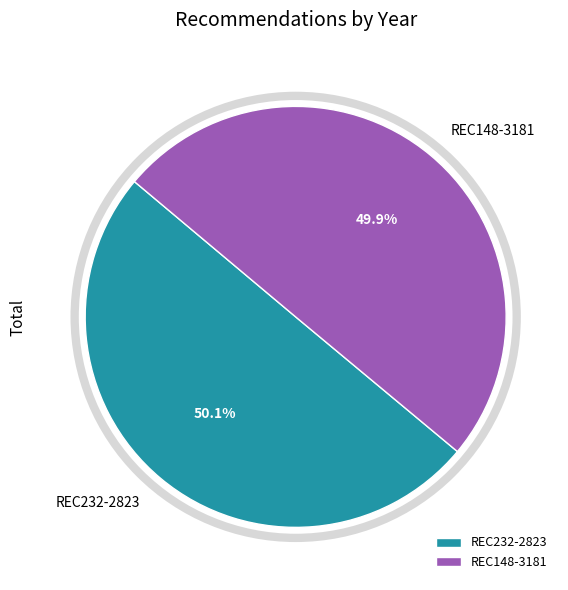

What percentage do REC232-2823 and REC148-3181 together represent?

100.0%